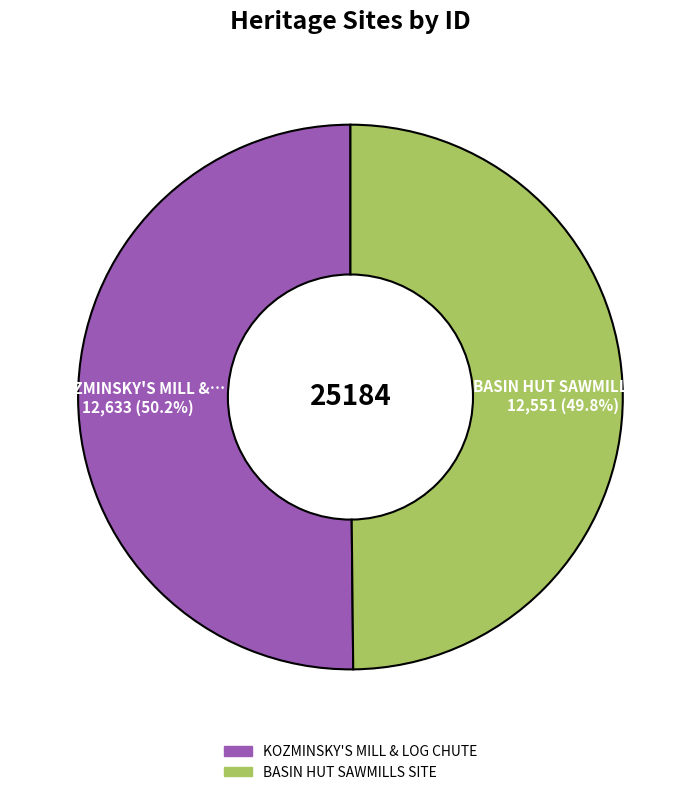

Is the sum of BASIN HUT SAWMILLS SITE and KOZMINSKY'S MILL & LOG CHUTE greater than half?

Yes